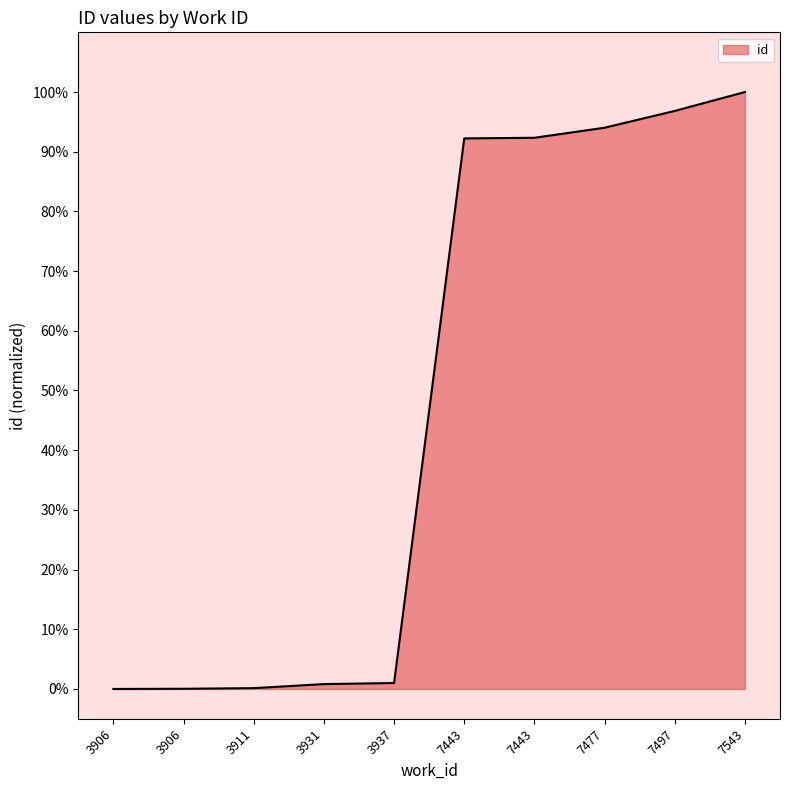

Does the chart display data point markers on the line(s)?

No